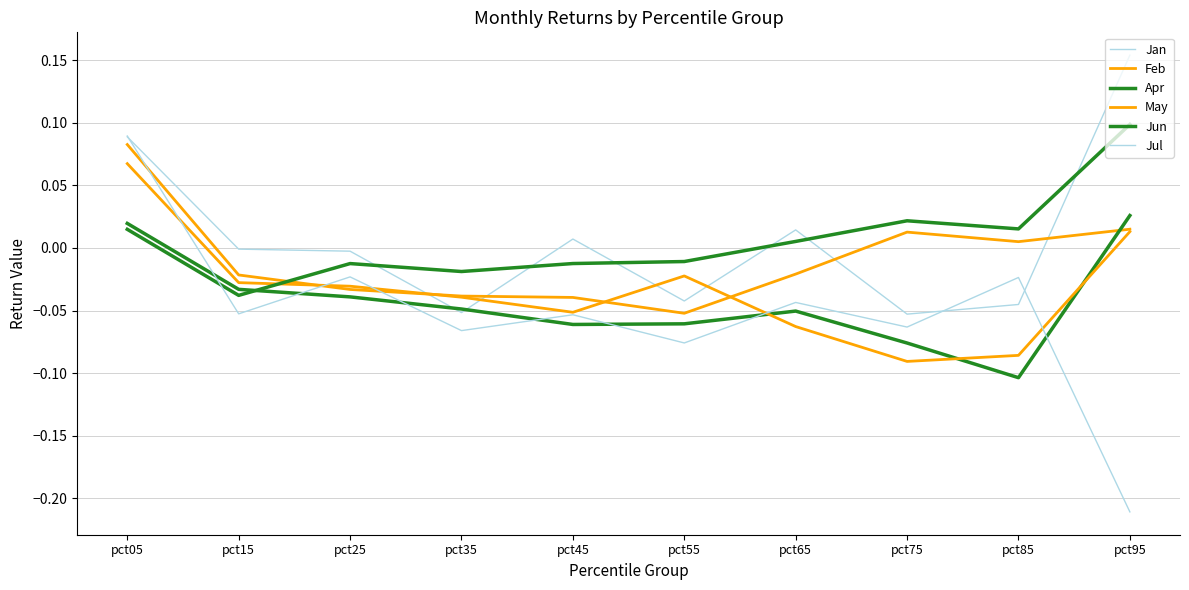

Does the chart display data point markers on the line(s)?

No